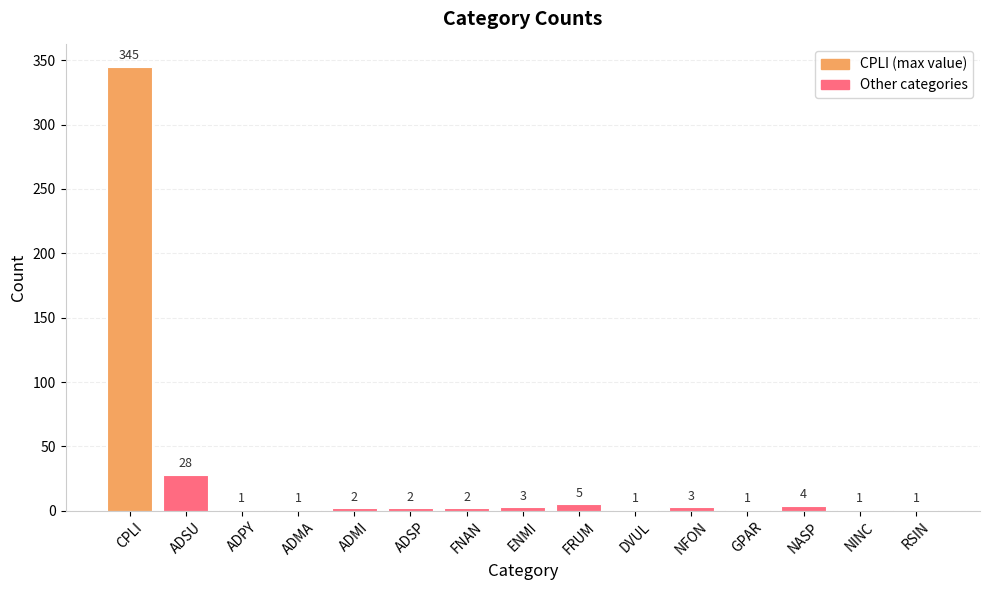

Reading left to right, what are all the values shown in this chart?

CPLI=345	ADSU=28	ADPY=1	ADMA=1	ADMI=2	ADSP=2	FNAN=2	ENMI=3	FRUM=5	DVUL=1	NFON=3	GPAR=1	NASP=4	NINC=1	RSIN=1